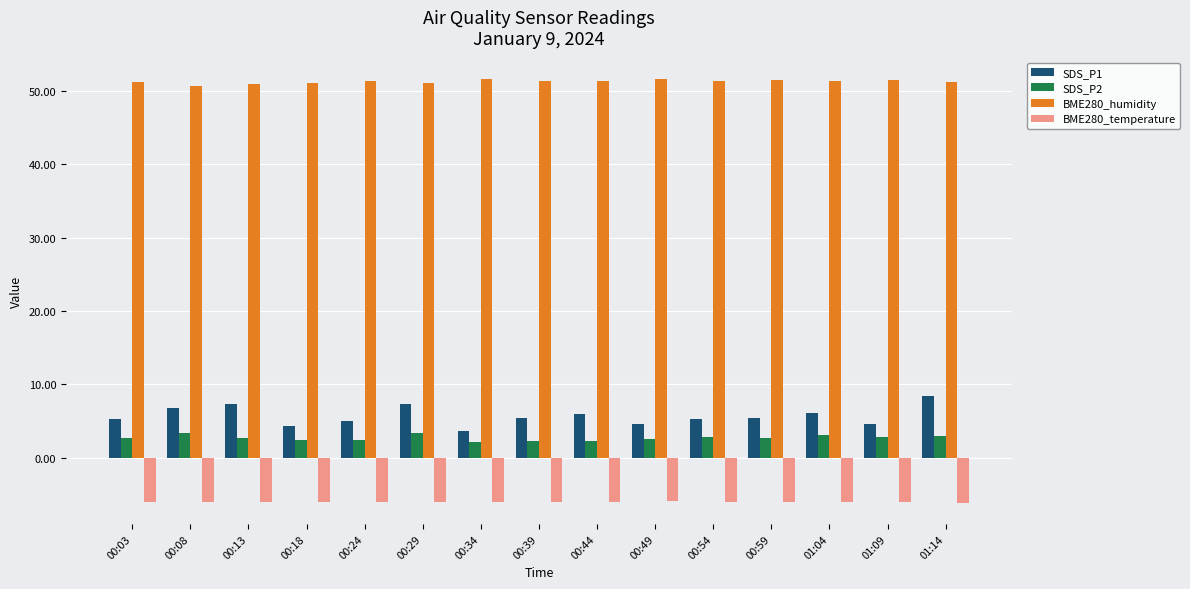

What is the difference between the highest and lowest values at 00:54?

57.4